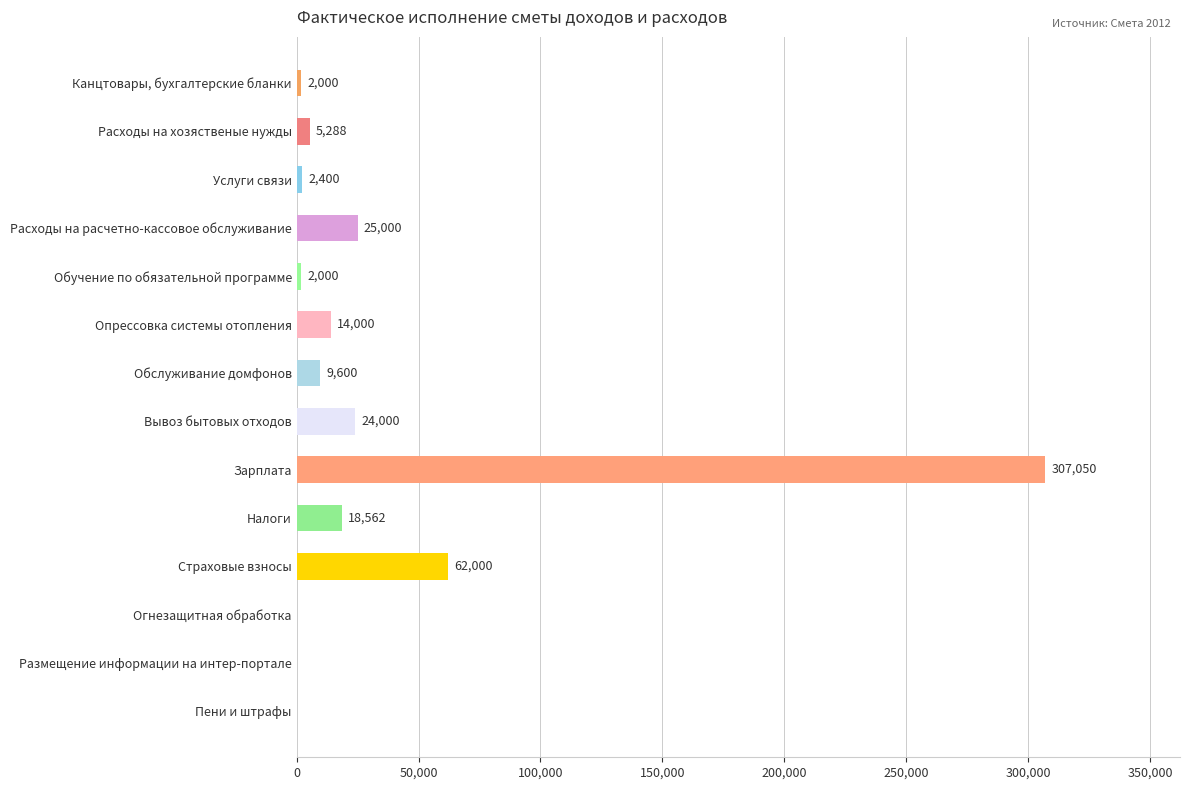

What is the sum of all values?

471900